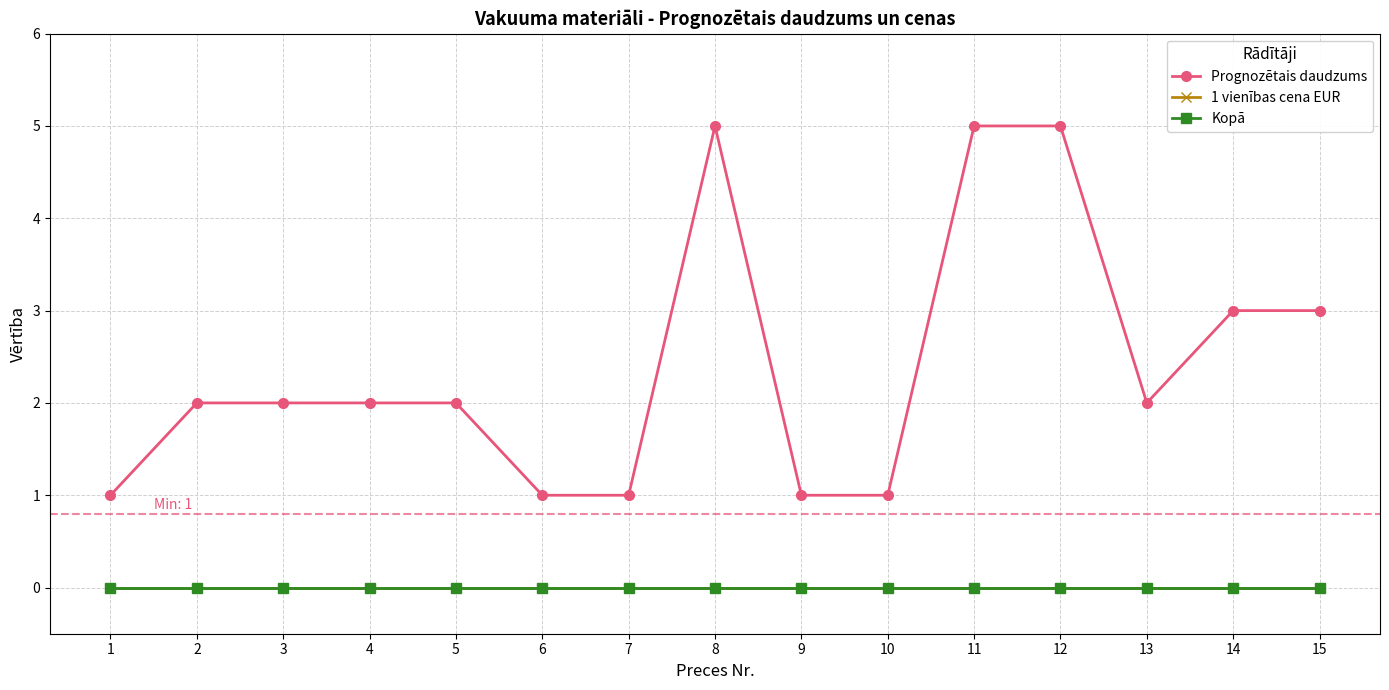

What is the total value across all series at 2?

2